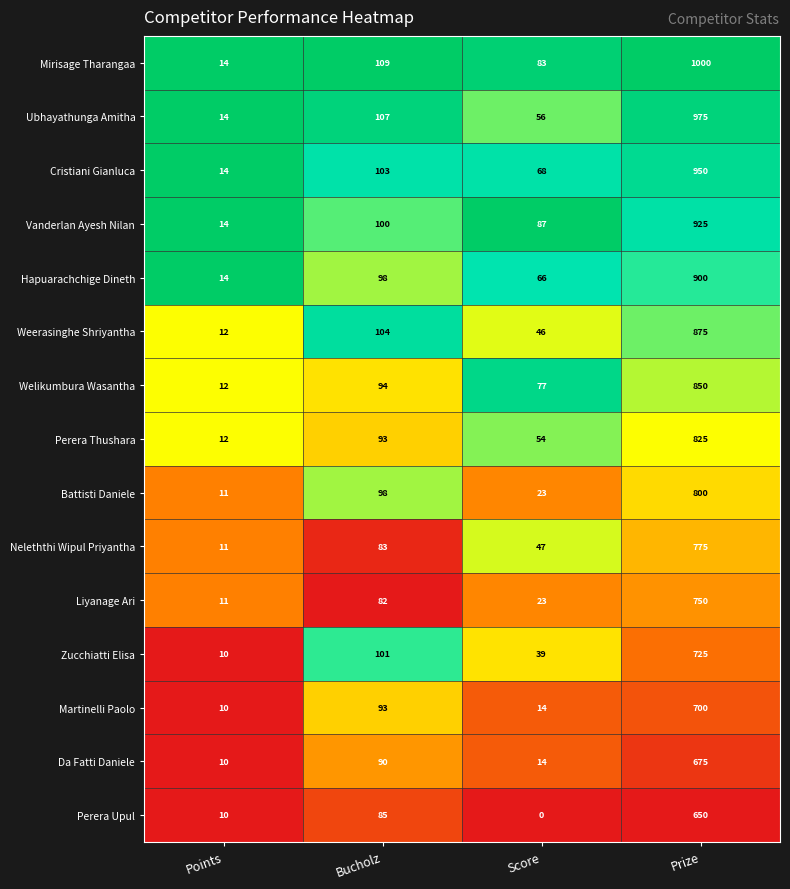

The Perera Upul series shows 312 at Prize. True or false?

False